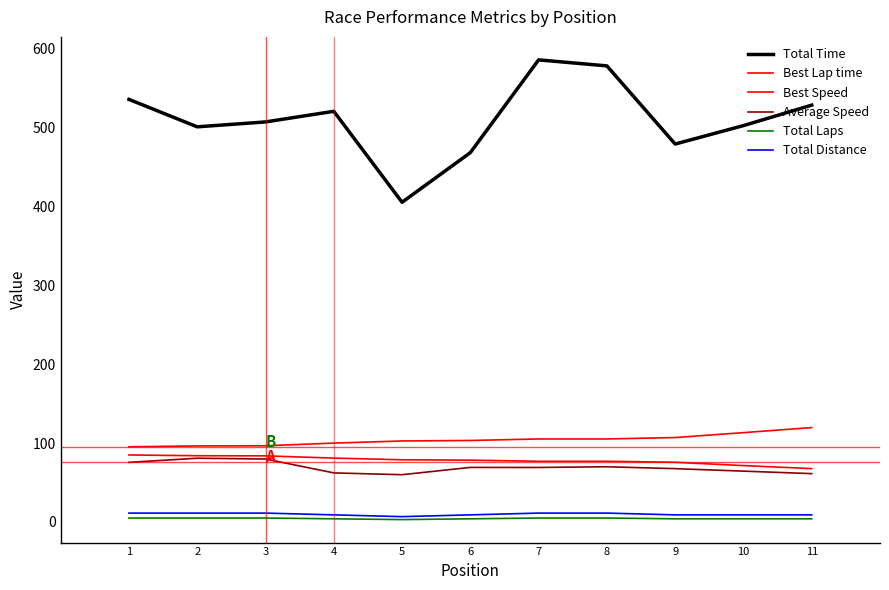

Which category has the lowest value across all series?

5